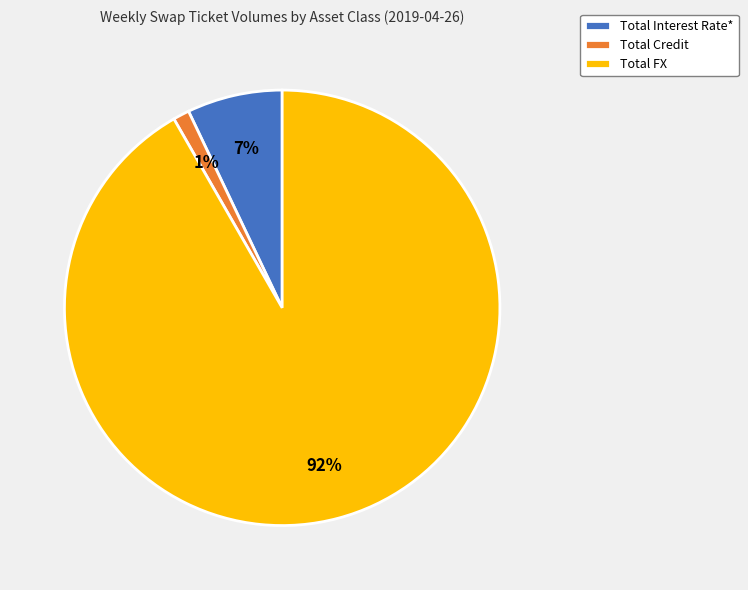

Which has a higher value, Total Credit or Total Interest Rate*?

Total Interest Rate*